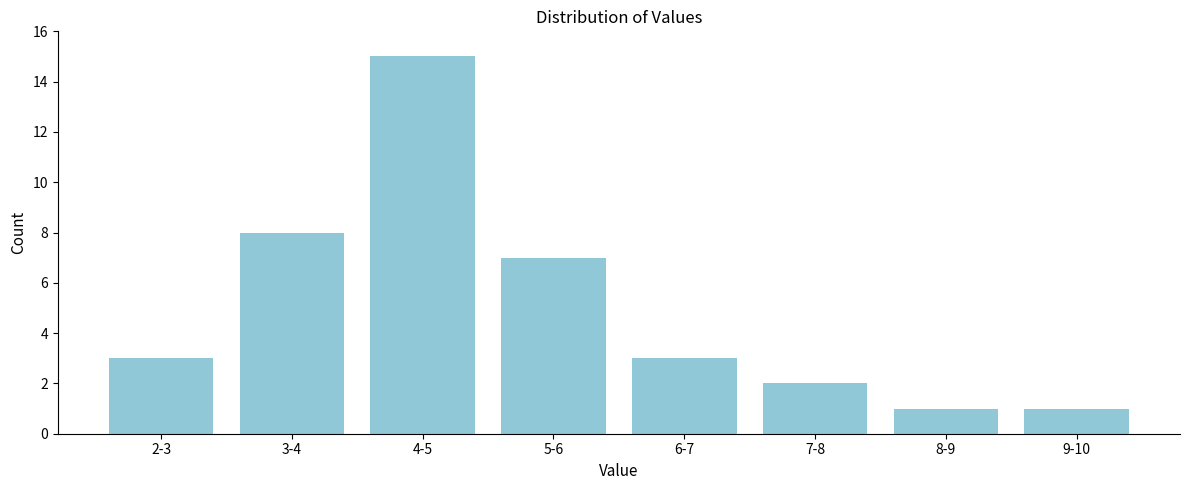

Reading left to right, extract all data points from this chart.

2-3=3	3-4=8	4-5=15	5-6=7	6-7=3	7-8=2	8-9=1	9-10=1